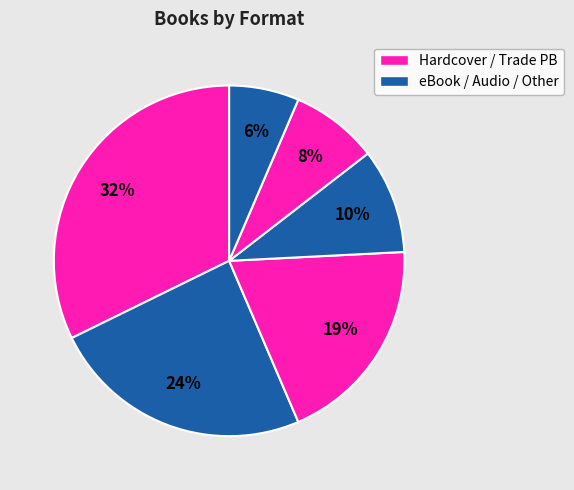

How many slices are in this pie chart?

6